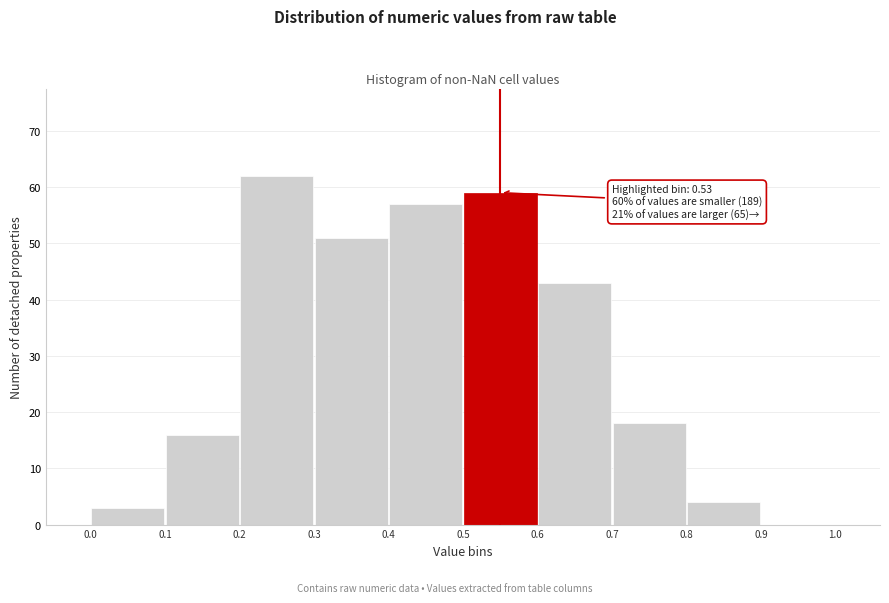

Over which range of the x-axis is the bar tallest?

0.2 to 0.3